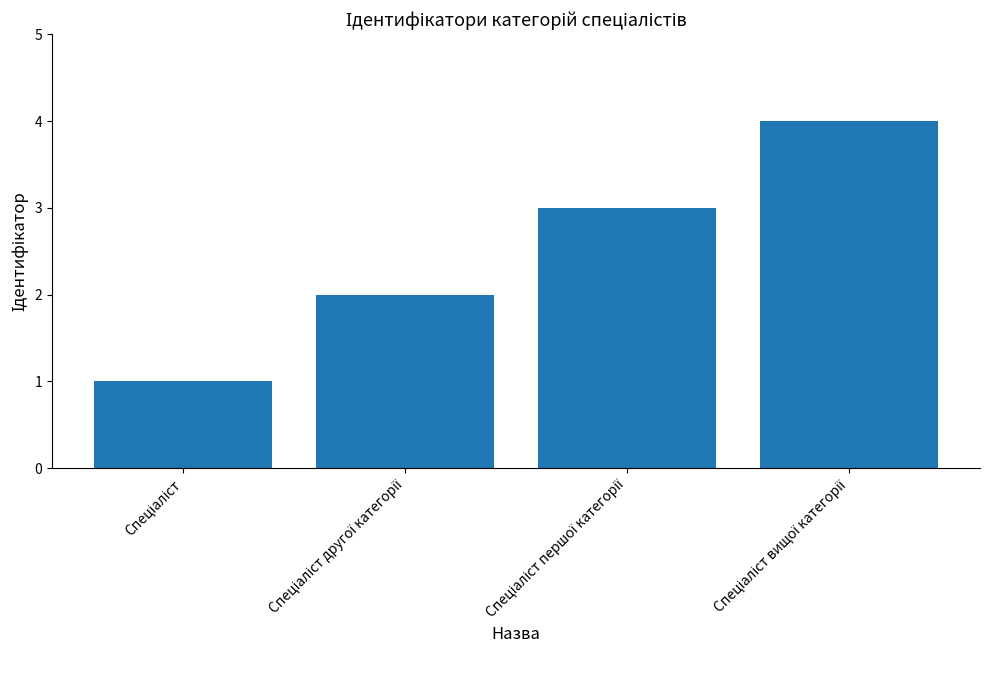

What is the greatest value displayed?

4